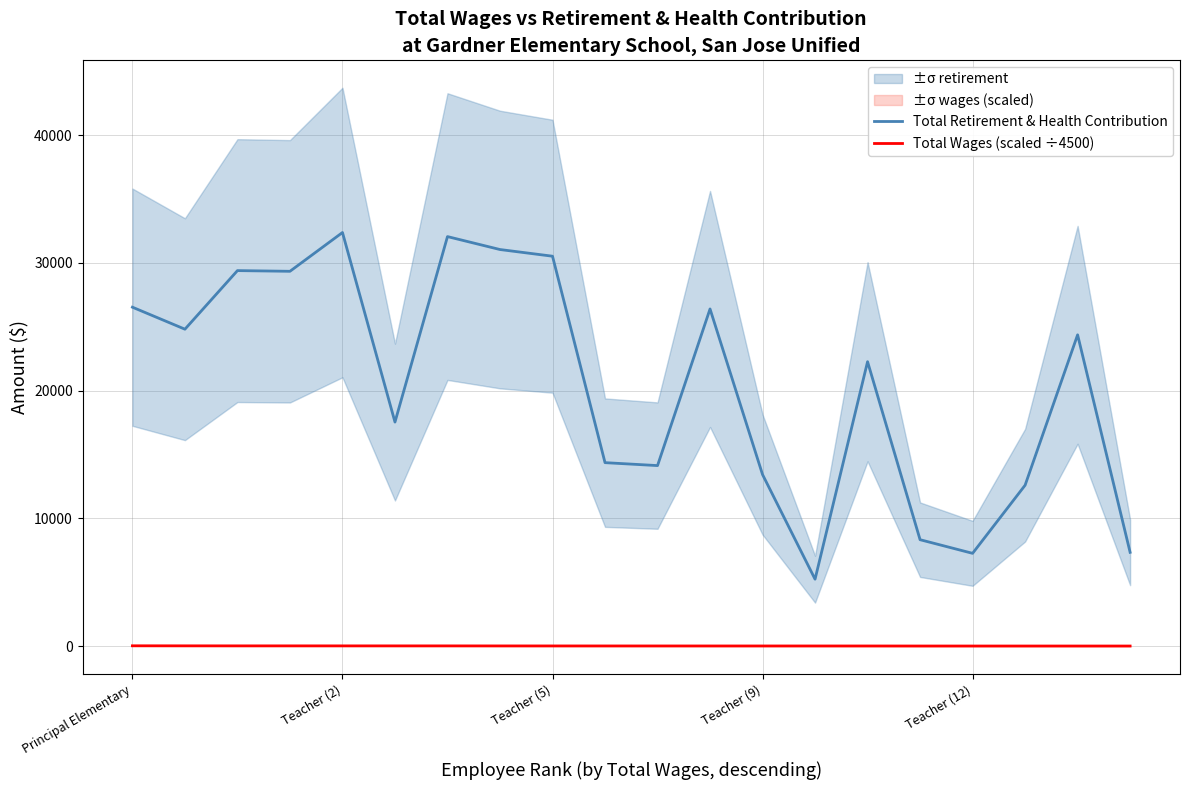

Is the value of Total Wages (scaled ÷4500) at Teacher (12) greater than the value of Total Retirement & Health Contribution at Teacher (12)?

No